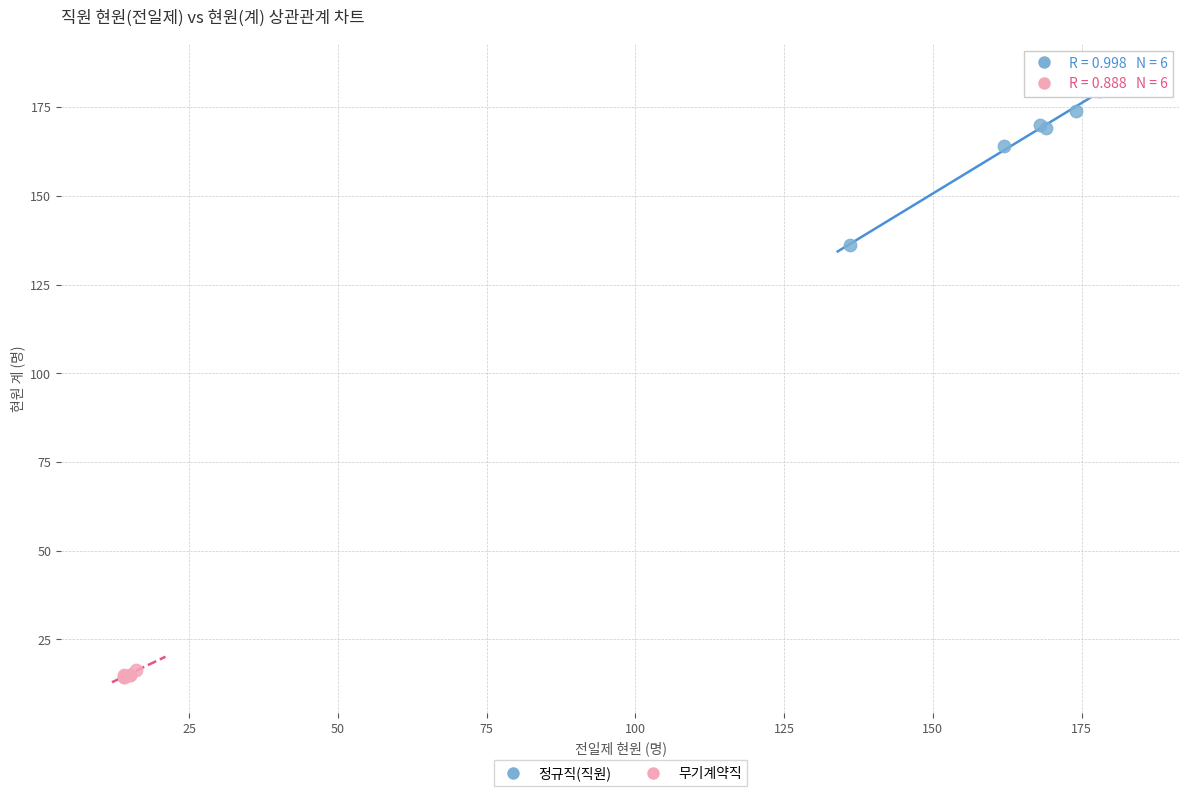

Which series has the widest spread of Y values?

정규직(직원)